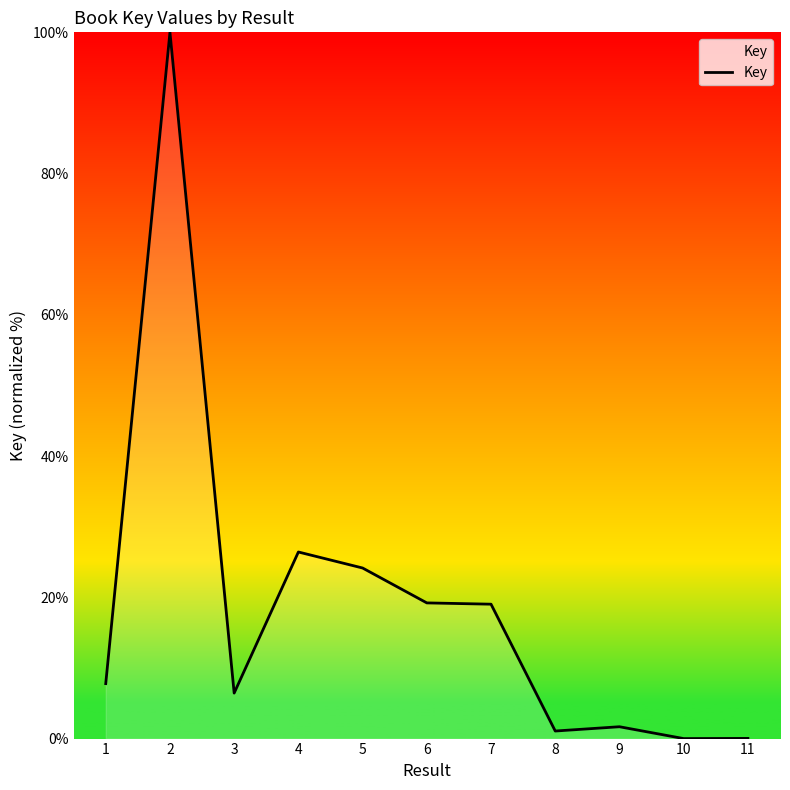

What is the sum of the values at 1 and 11?

7.8